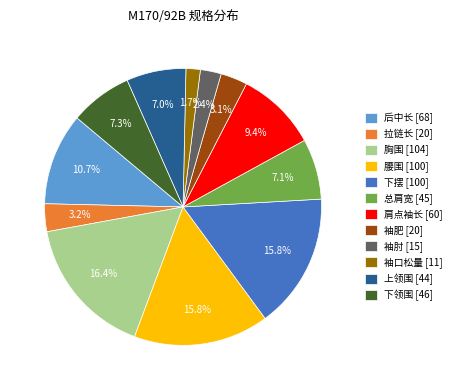

To the nearest percent, what is the combined percentage of 袖肘 and 上领围?

9%